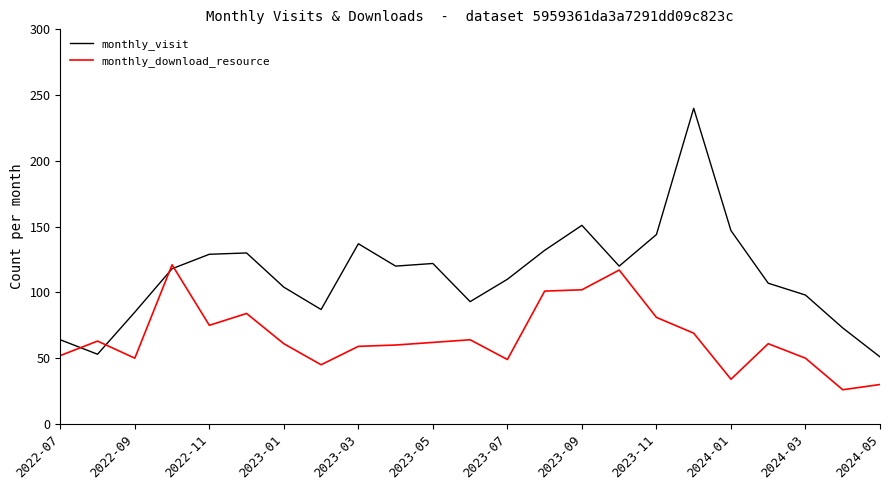

After their last crossing, which series has the higher values: monthly_visit or monthly_download_resource?

monthly_visit